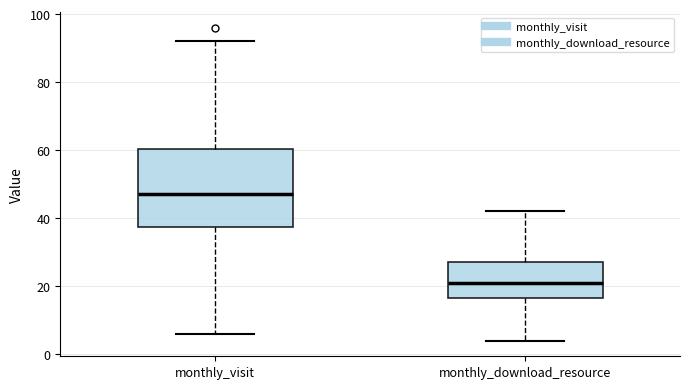

Comparing the boxes themselves (not the whiskers), which one is the tallest?

monthly_visit